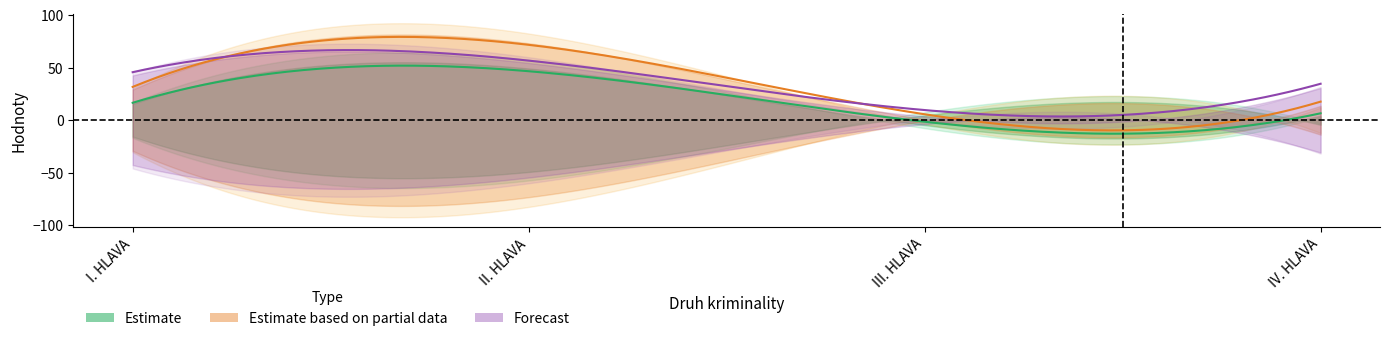

Rank the series at III. HLAVA from highest to lowest value.

Forecast, Estimate based on partial data, Estimate